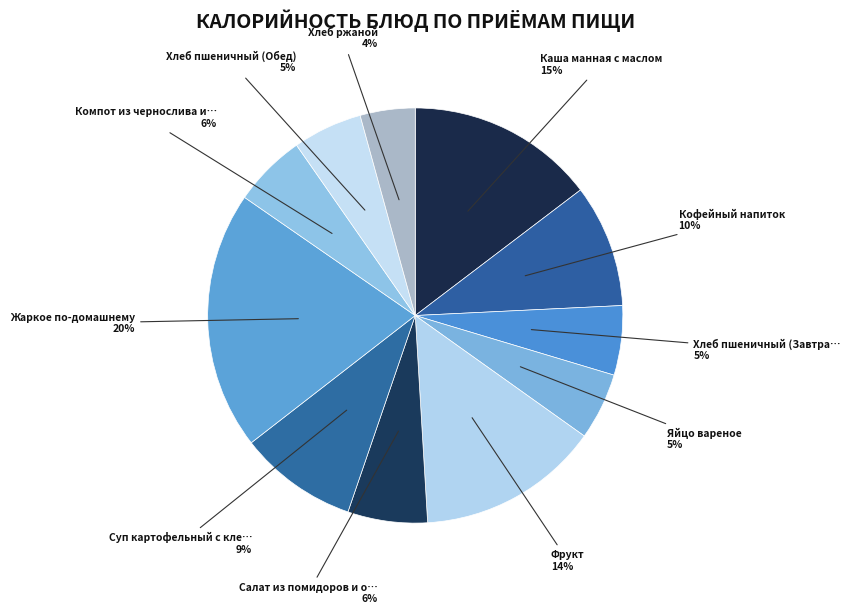

How many segments does this pie chart have?

11